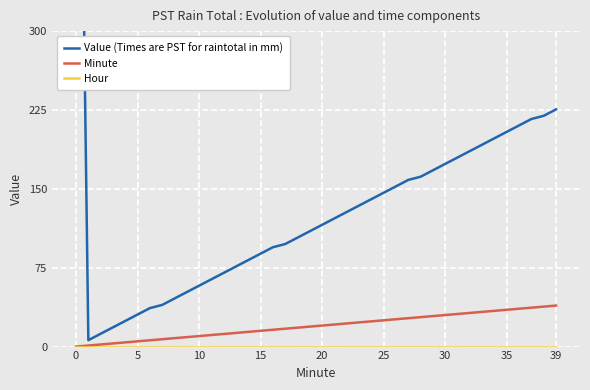

How many lines are shown in the chart?

3